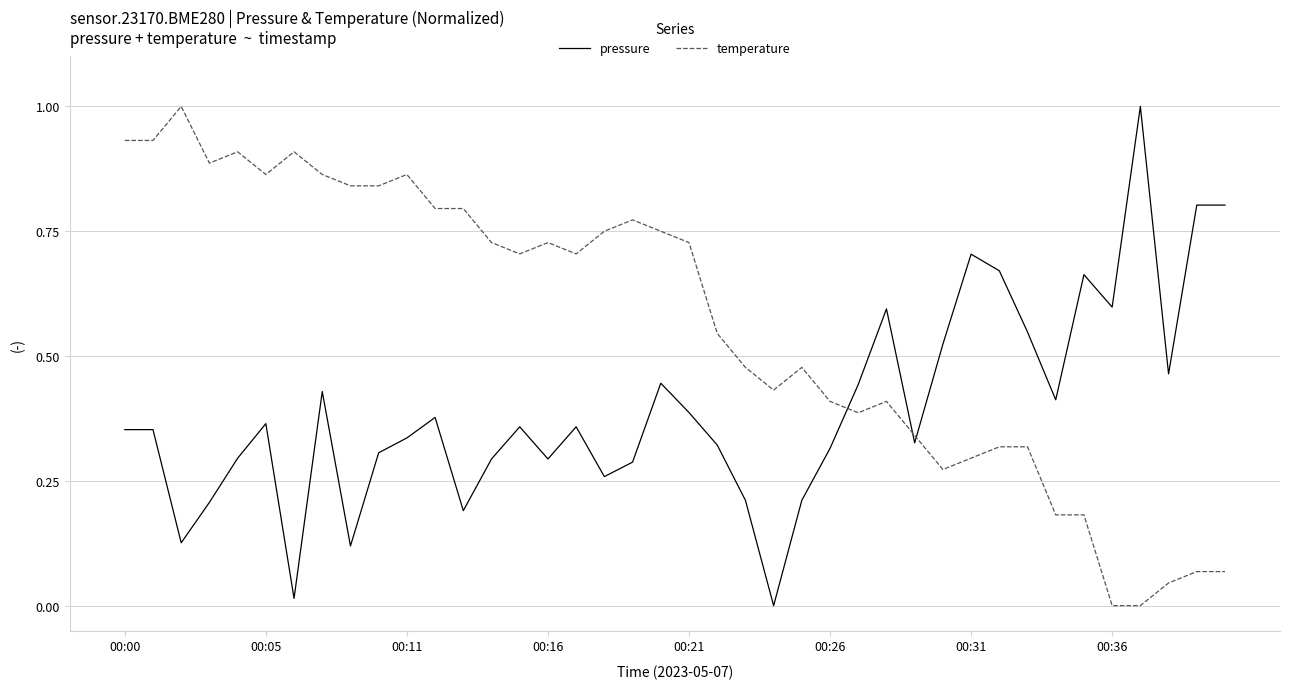

Which series ends up on top after the final intersection of temperature and pressure?

pressure